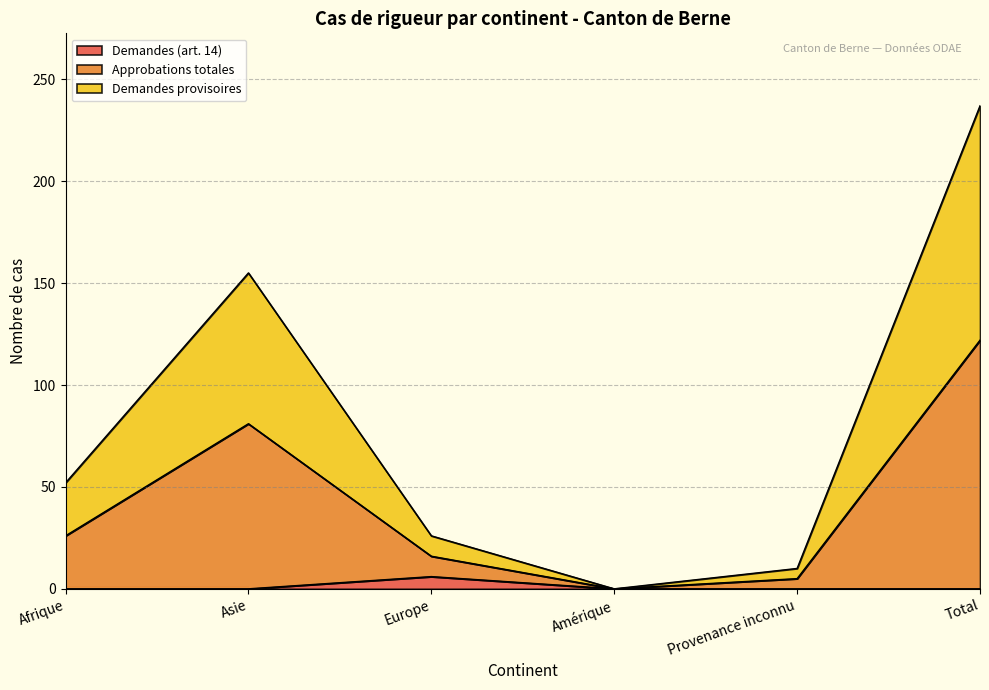

The Demandes (art. 14) series shows 11 at Europe. True or false?

False